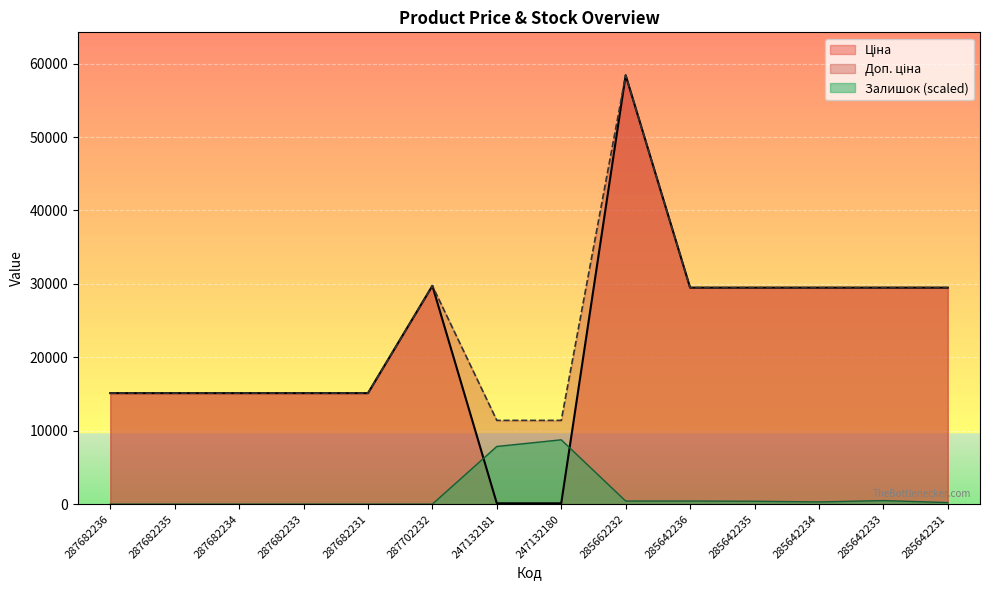

At which label does Доп. ціна reach its peak?

285662232